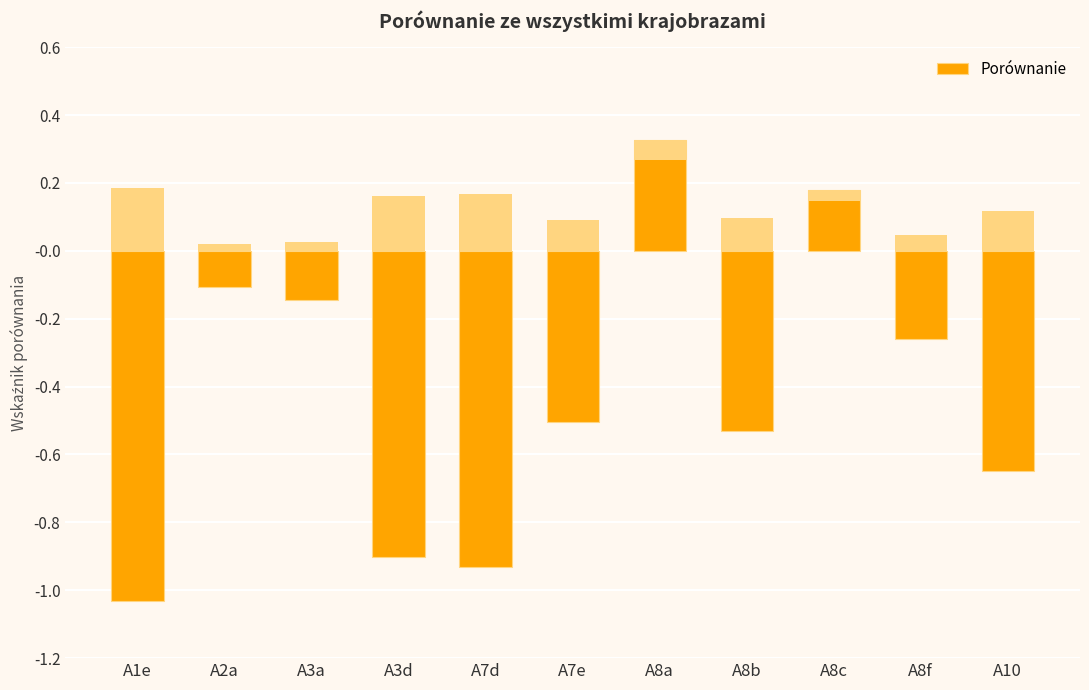

Where is the data nearest to the value 0?

A2a